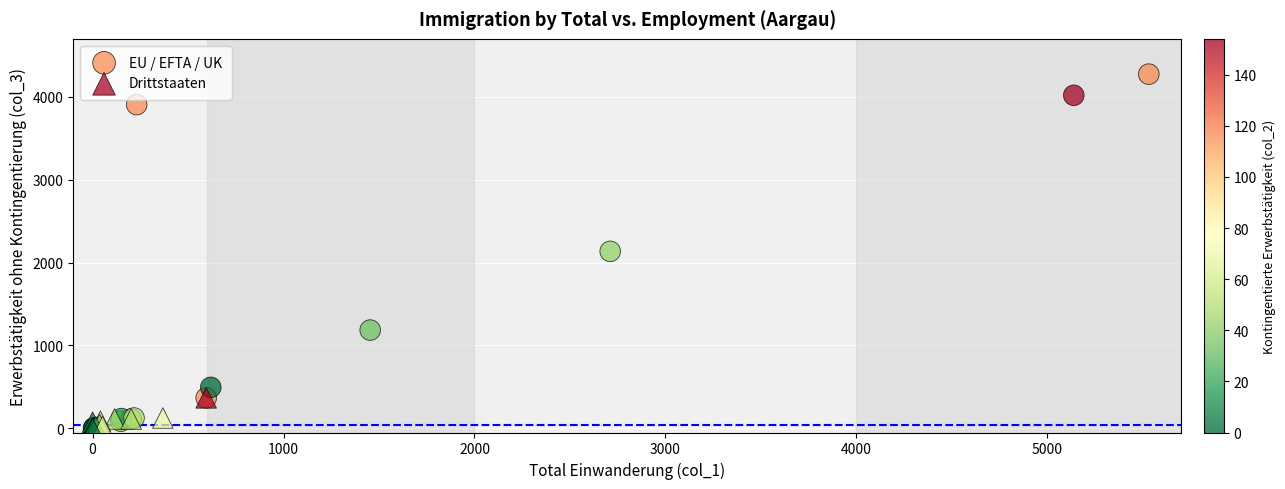

Which series has the widest spread of Y values?

EU / EFTA / UK